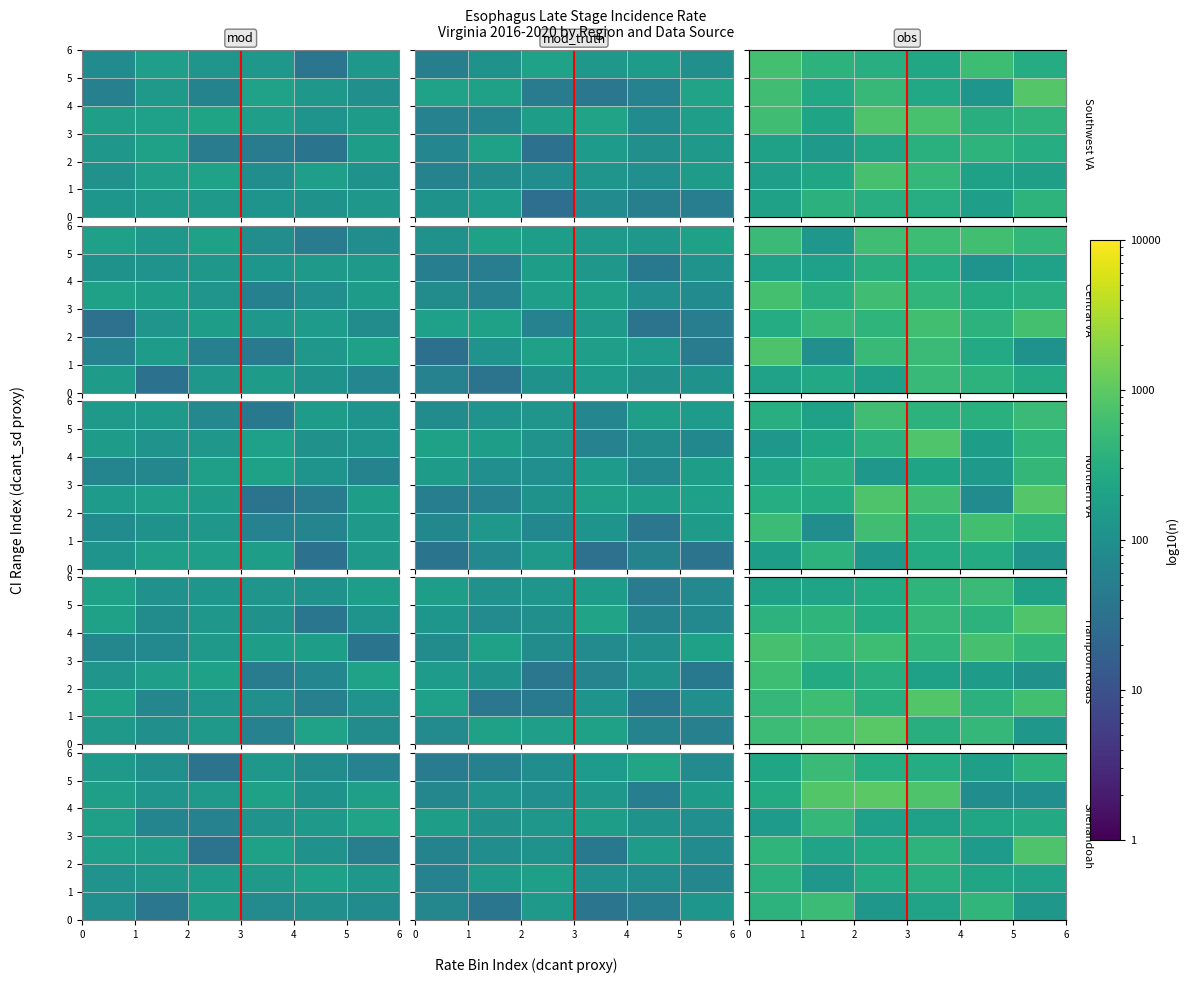

The value of row_3 at 3 is 330.8. True or false?

False